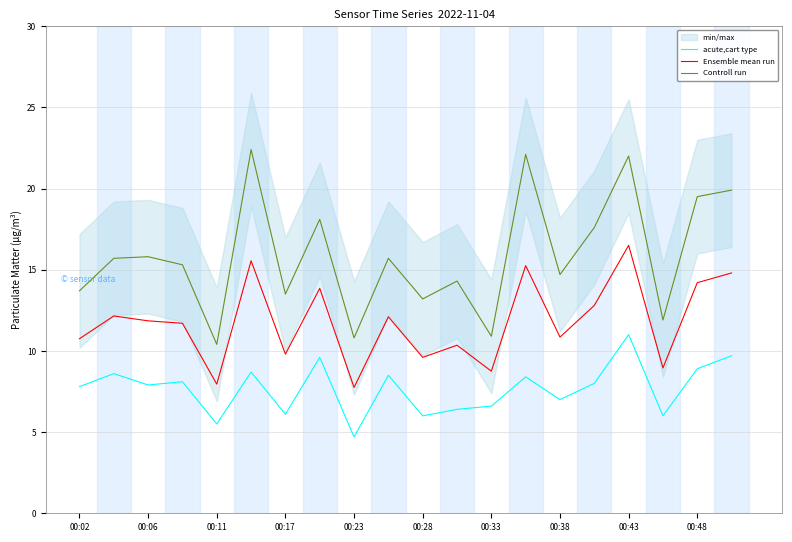

The value of Controll run at 00:48 is 19.5. True or false?

True